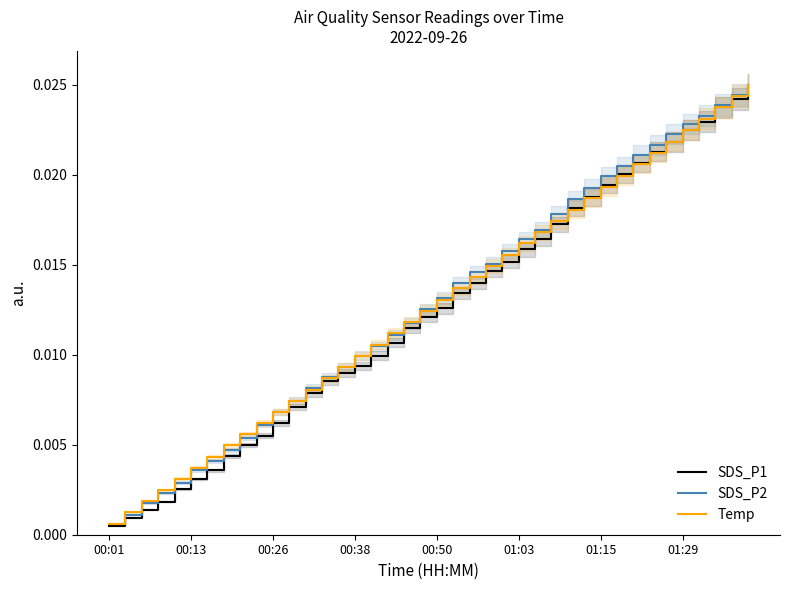

Where is Temp nearest to the value 0?

00:01